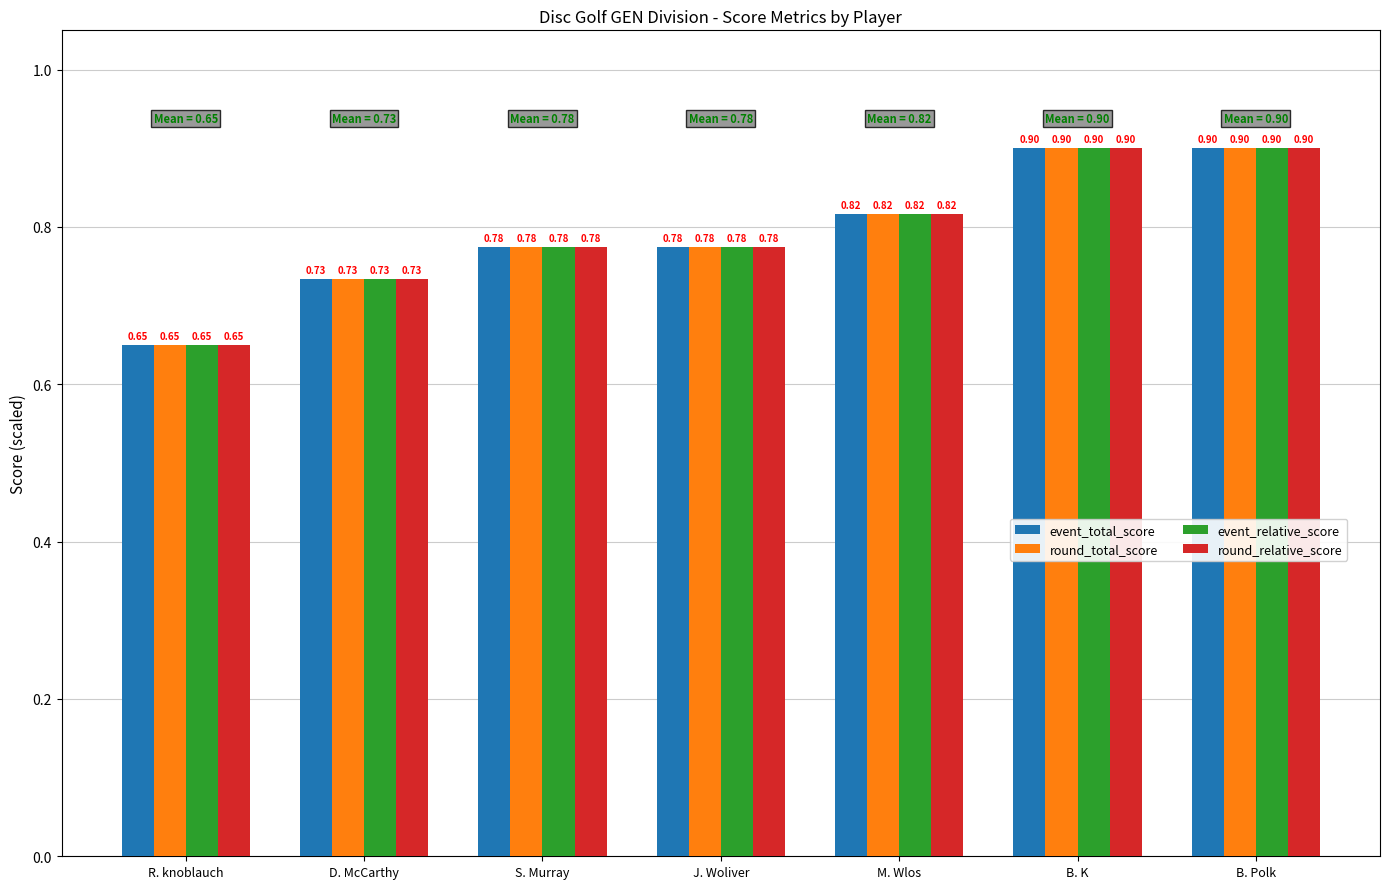

Count the number of categories in the chart.

7